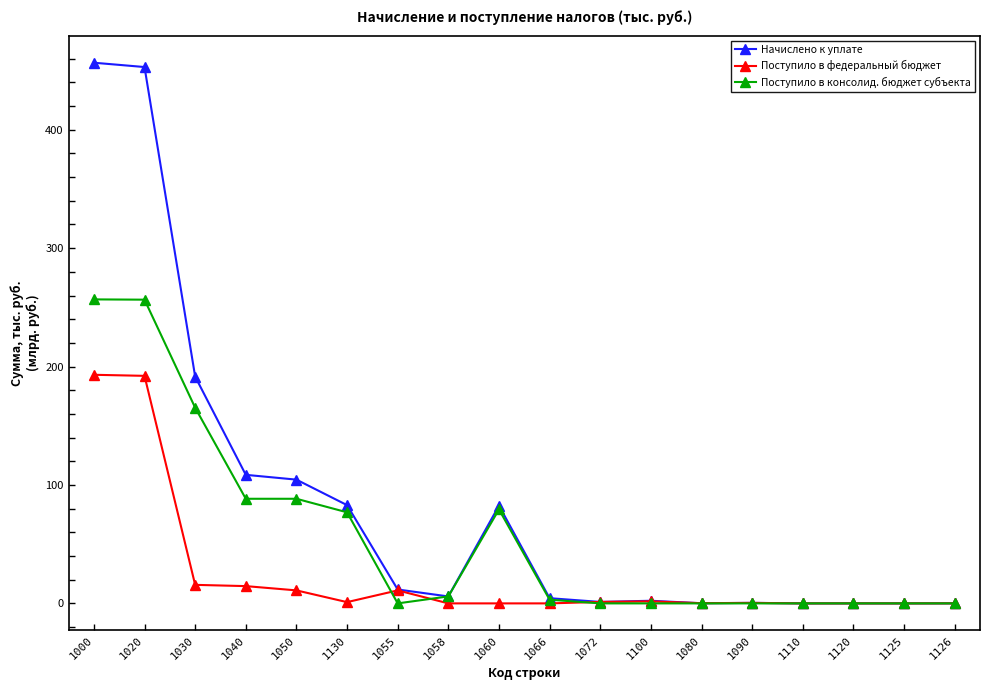

Rank the series by their average value, from lowest to highest.

Поступило в федеральный бюджет, Поступило в консолид. бюджет субъекта, Начислено к уплате